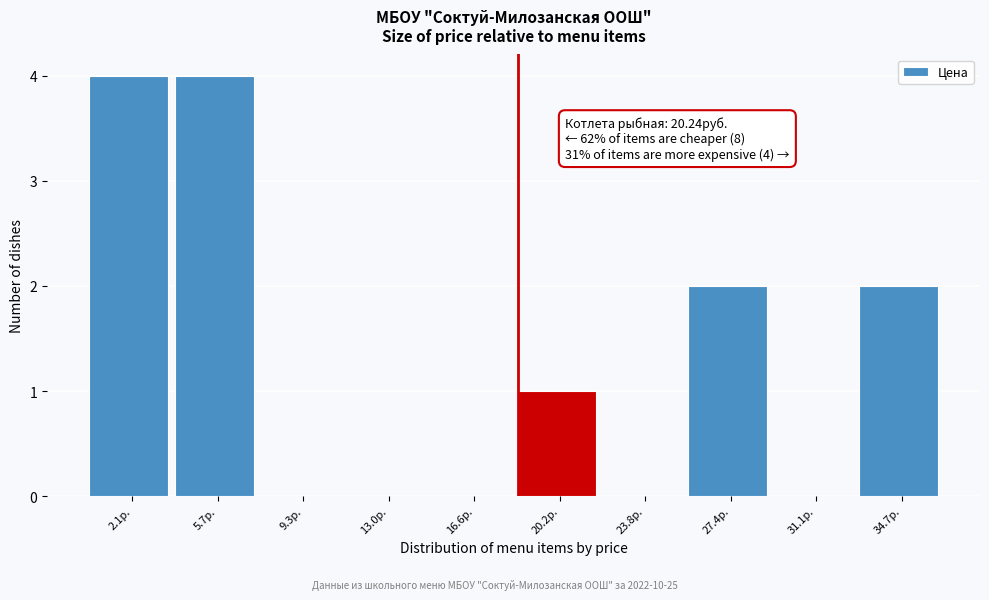

The value at 31.1р. is 0. True or false?

True